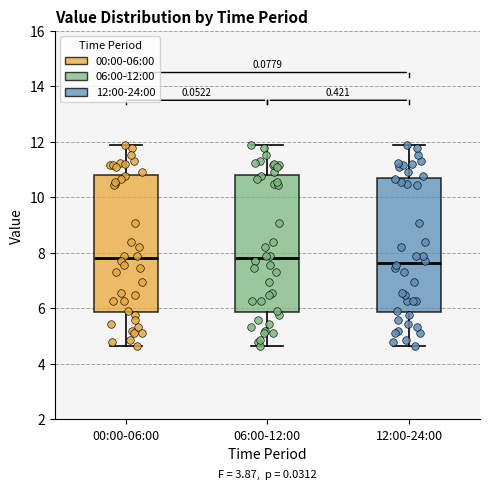

Reading left to right, transcribe this box plot: for each box, give where its median line is, the range the box spans, and where its two whiskers end, as read against the y-axis. The values are not printed on the chart, so give them approximately, as read against the axis.

00:00-06:00: median 7.8, box 5.8 to 10.8, whiskers 4.6 to 12.0
06:00-12:00: median 7.8, box 5.8 to 10.8, whiskers 4.6 to 12.0
12:00-24:00: median 7.6, box 5.8 to 10.8, whiskers 4.6 to 12.0